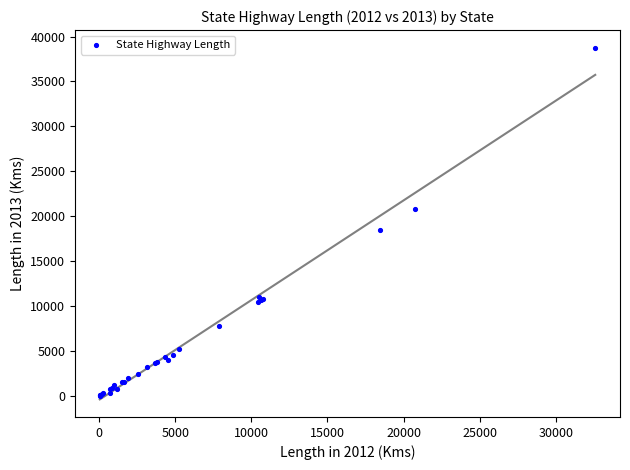

What Y value in the scatter plot is closest to 19382?

18506